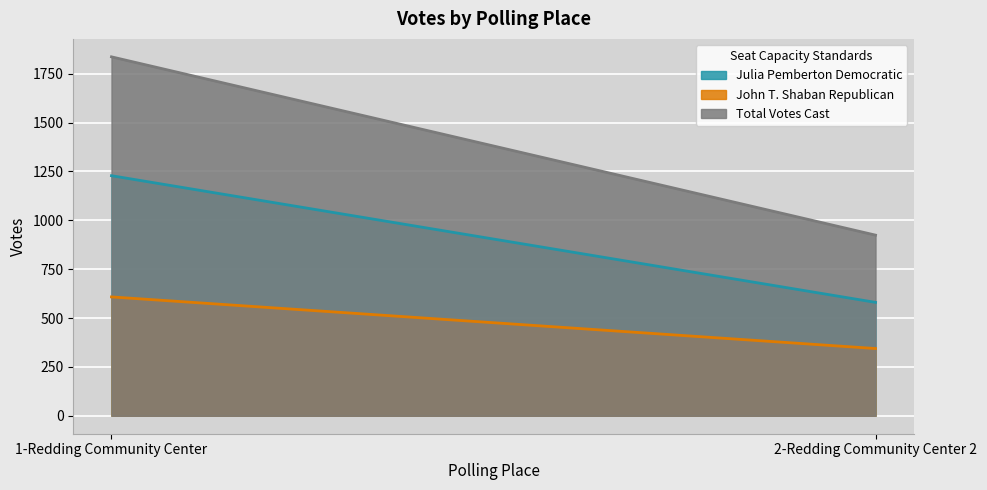

What is the value of the Julia Pemberton Democratic point at the 2nd from the left?

580